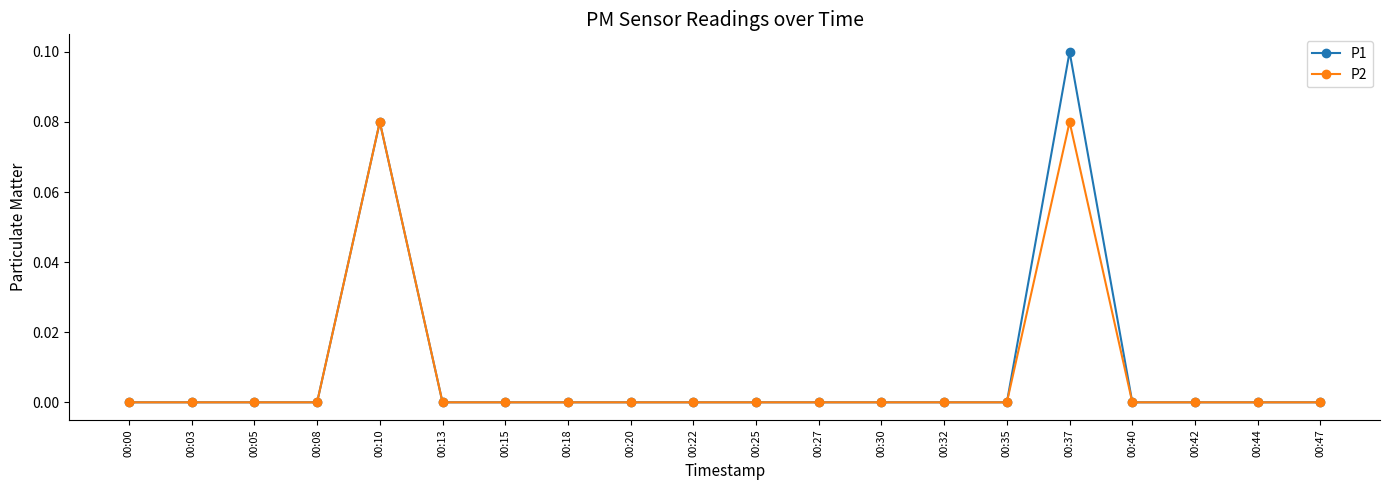

At which category is the sum across all series the highest?

00:37